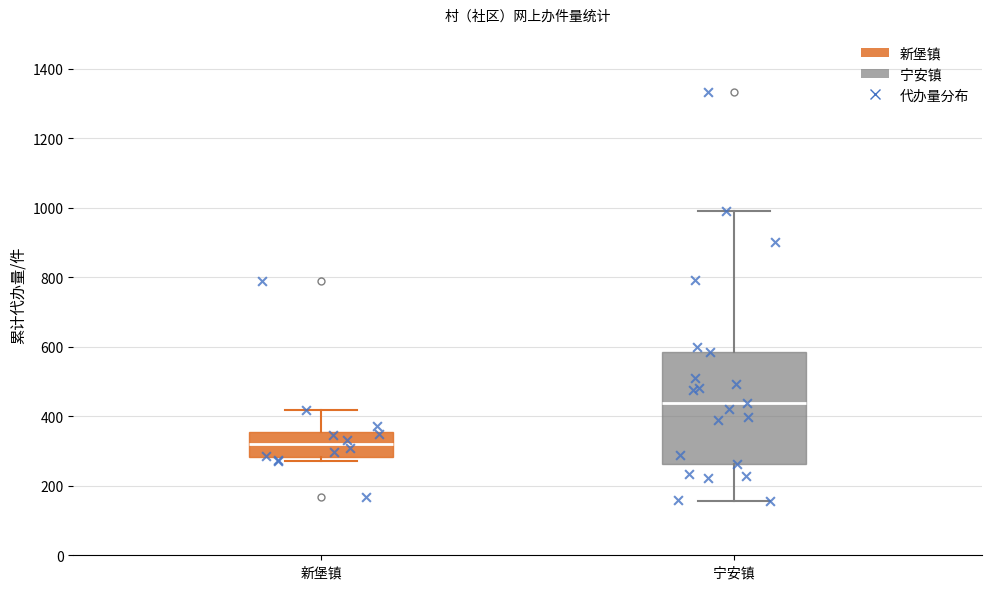

Which box has the highest median line?

宁安镇